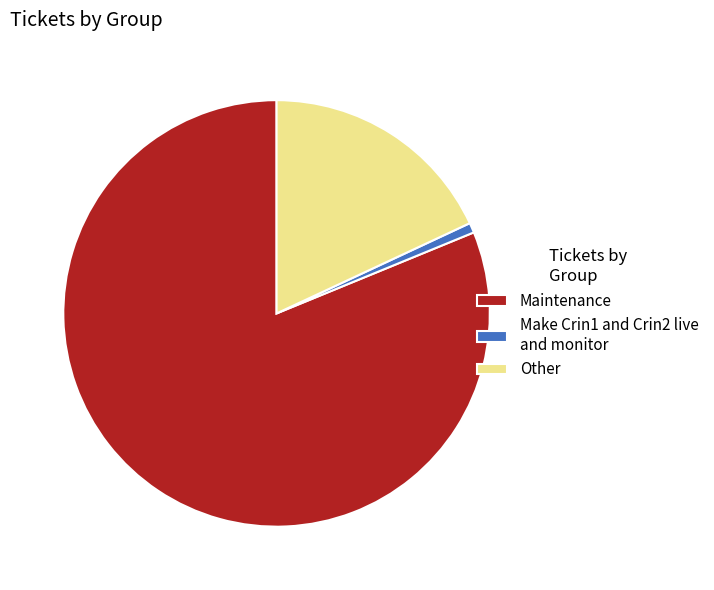

Is there a majority slice in this chart?

Yes